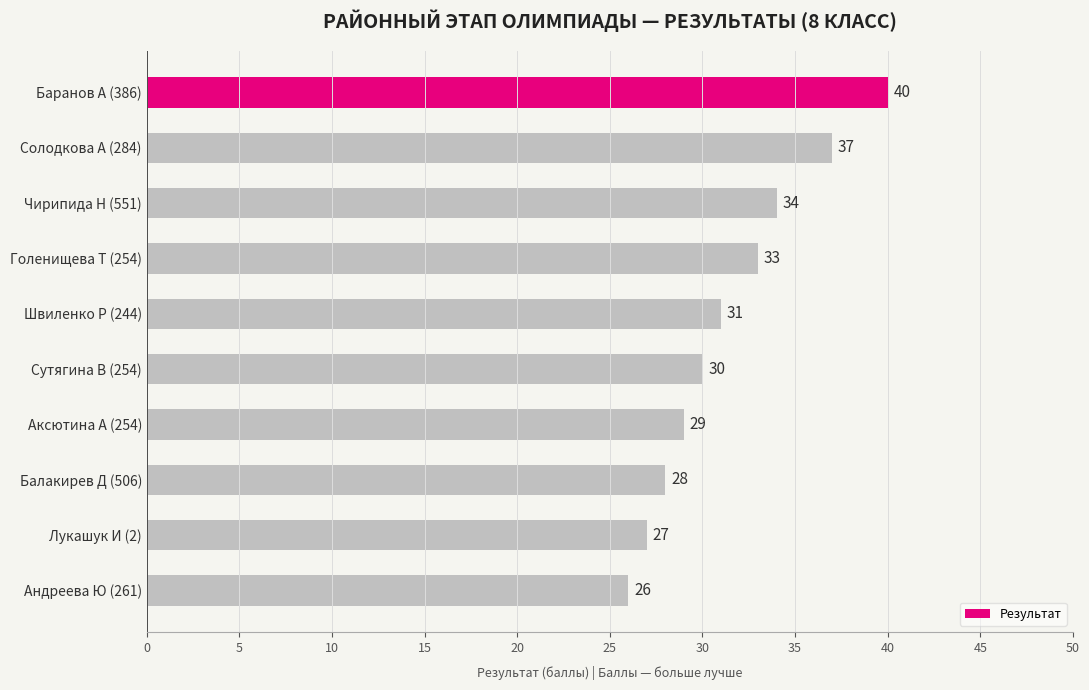

Reading bottom to top, extract all data points from this chart.

Андреева Ю (261)=26	Лукашук И (2)=27	Балакирев Д (506)=28	Аксютина А (254)=29	Сутягина В (254)=30	Швиленко Р (244)=31	Голенищева Т (254)=33	Чирипида Н (551)=34	Солодкова А (284)=37	Баранов А (386)=40